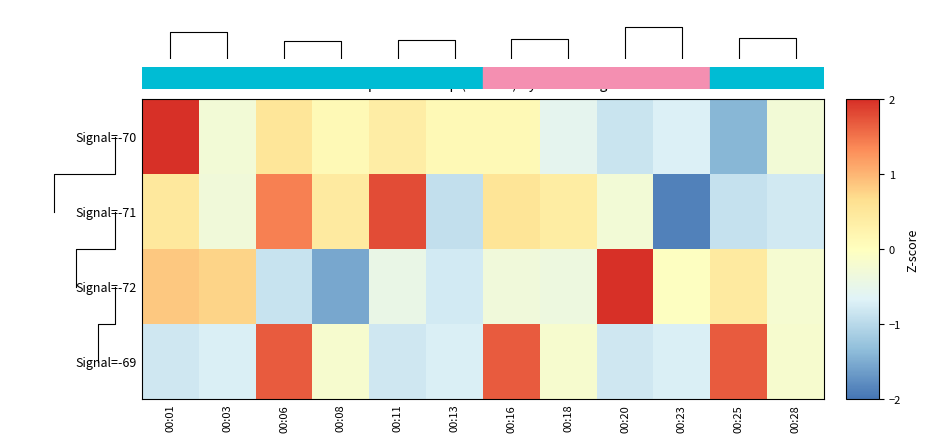

How many series are shown in this chart?

4